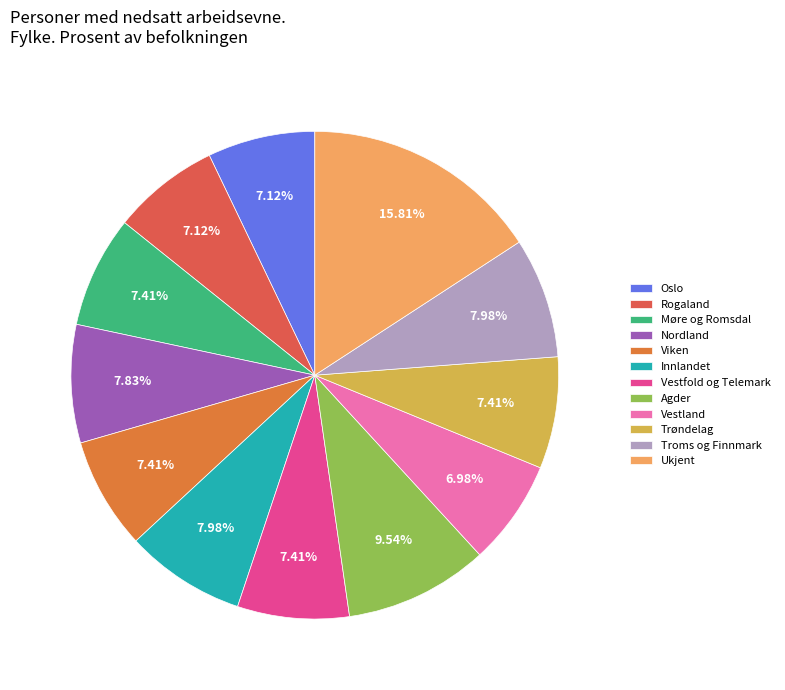

Which category has the smallest portion of the pie?

Vestland